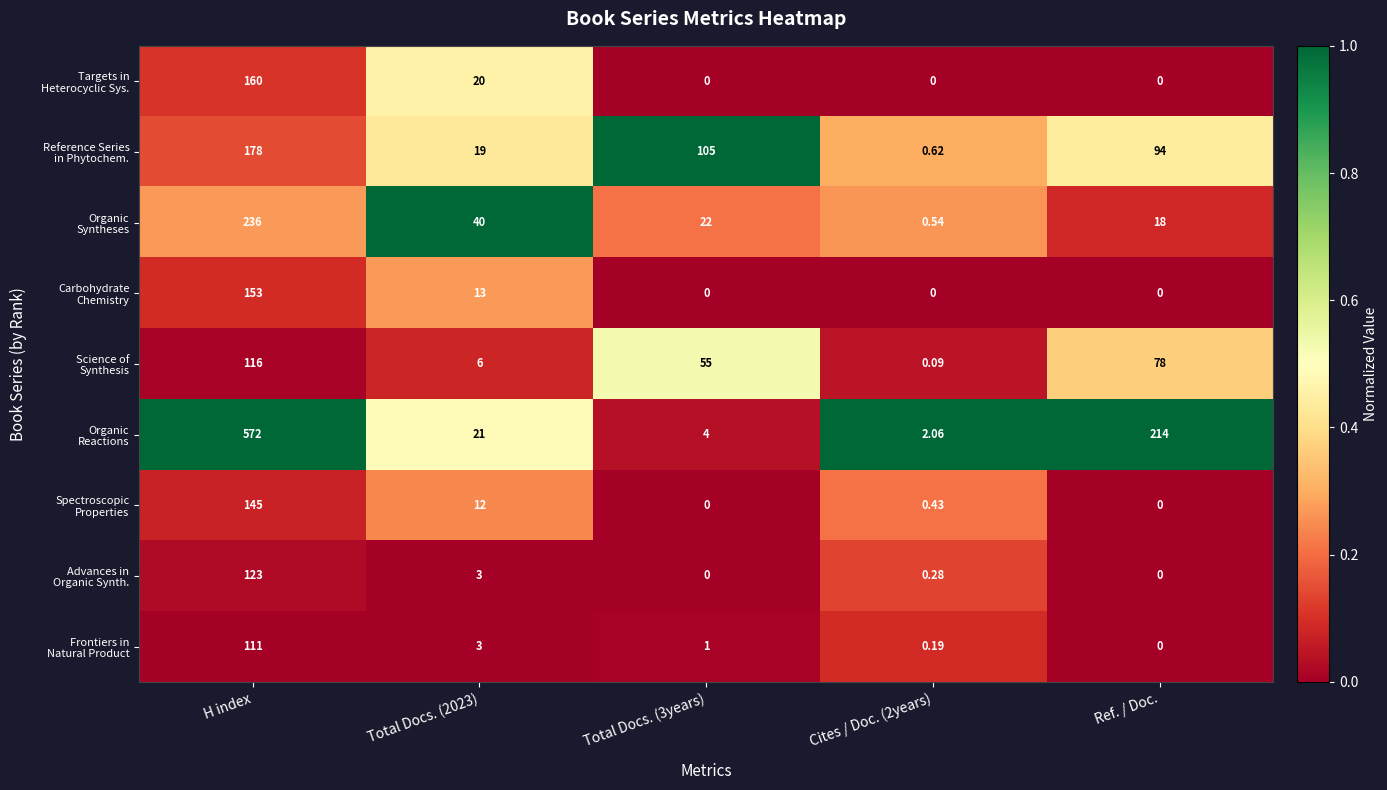

At which category is the sum across all series the highest?

H index